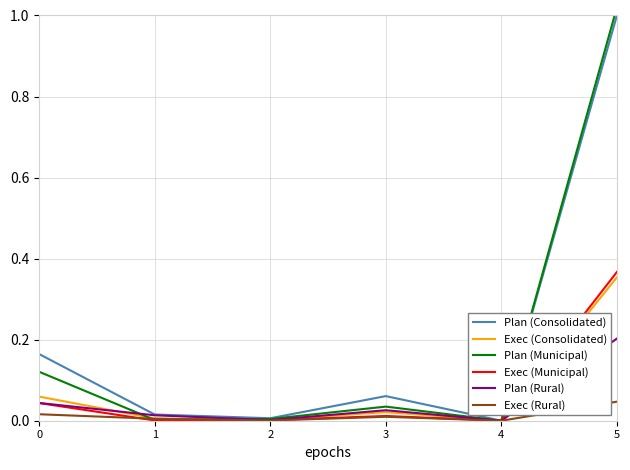

What is the total value across all series at 0?

0.4